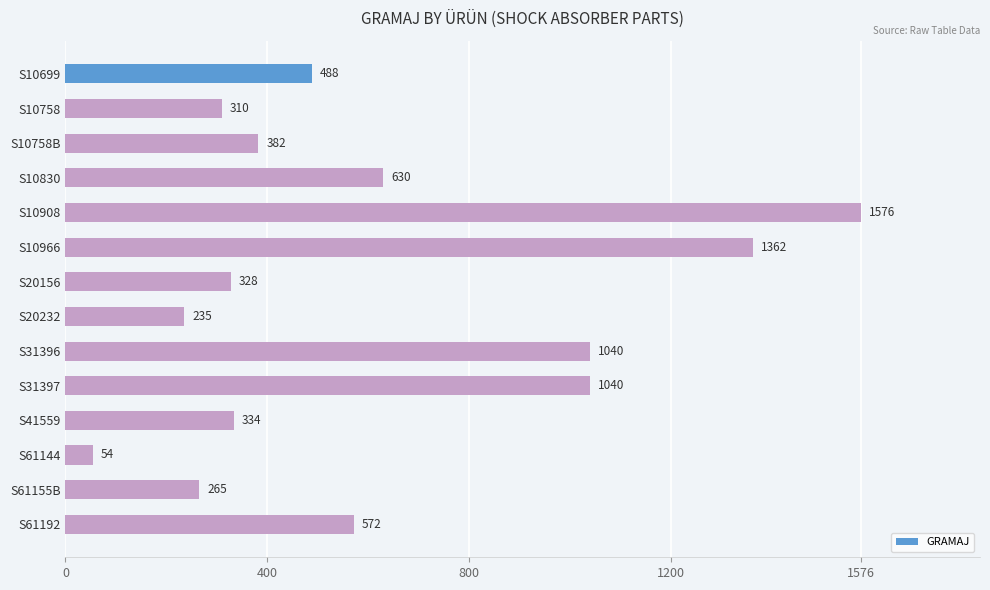

Reading top to bottom, what are all the values shown in this chart?

488	310	382	630	1576	1362	328	235	1040	1040	334	54	265	572